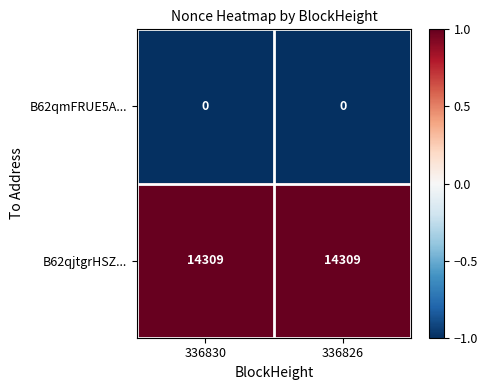

Is it true that B62qjtgrHSZ... equals 14309 at 336826?

True